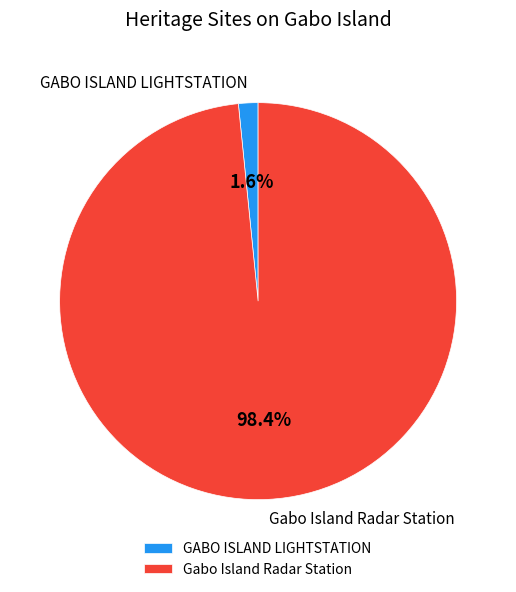

What is the smallest slice in the pie chart?

GABO ISLAND LIGHTSTATION